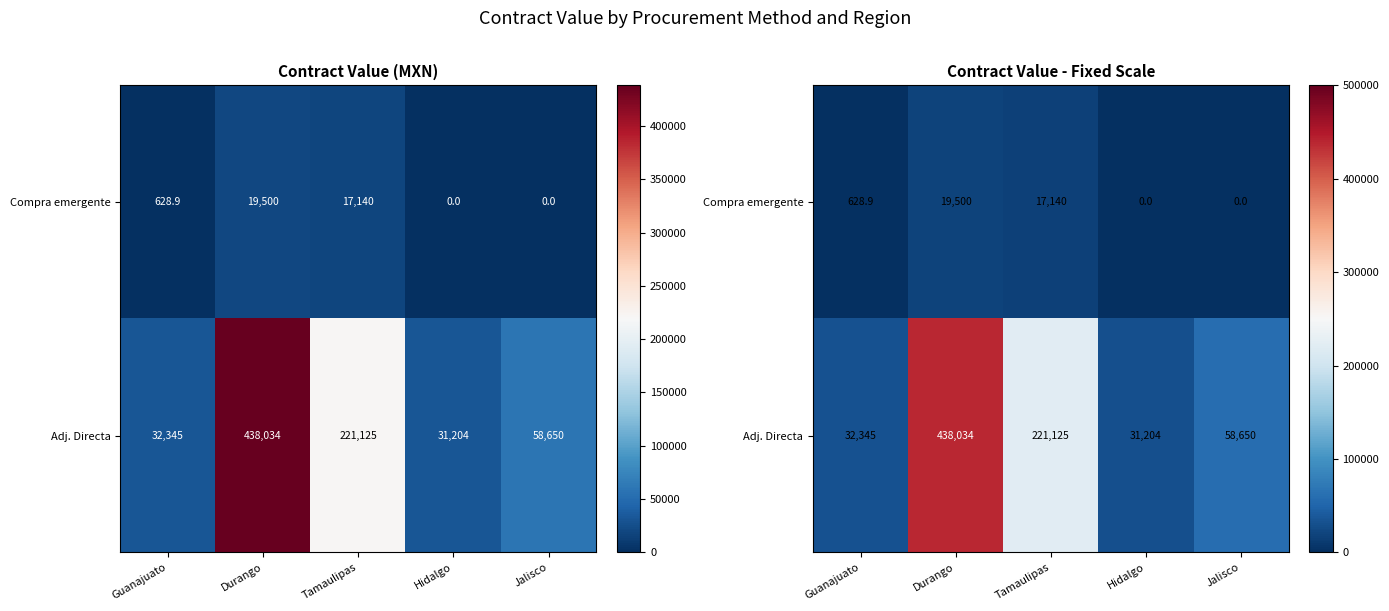

What is the difference between the second highest and second lowest values in the Adj. Directa series?

188780.2